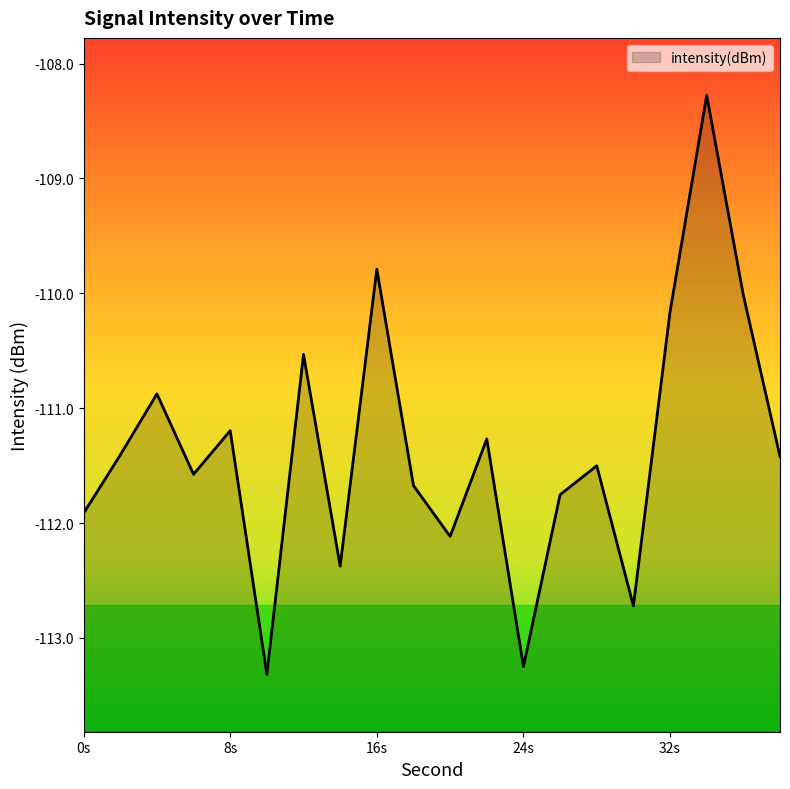

Reading left to right, what are all the values shown in this chart?

-111.9	-111.4	-110.9	-111.6	-111.2	-113.3	-110.5	-112.4	-109.8	-111.7	-112.1	-111.3	-113.2	-111.8	-111.5	-112.7	-110.2	-108.3	-110.0	-111.4